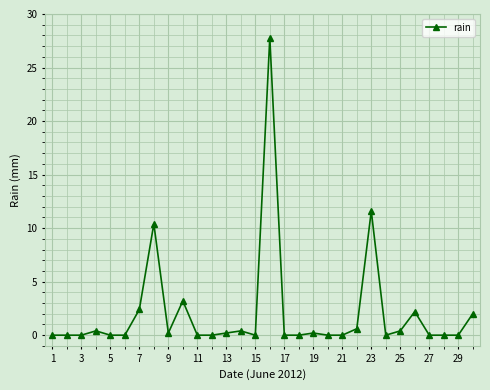

What is the greatest value displayed?

27.8